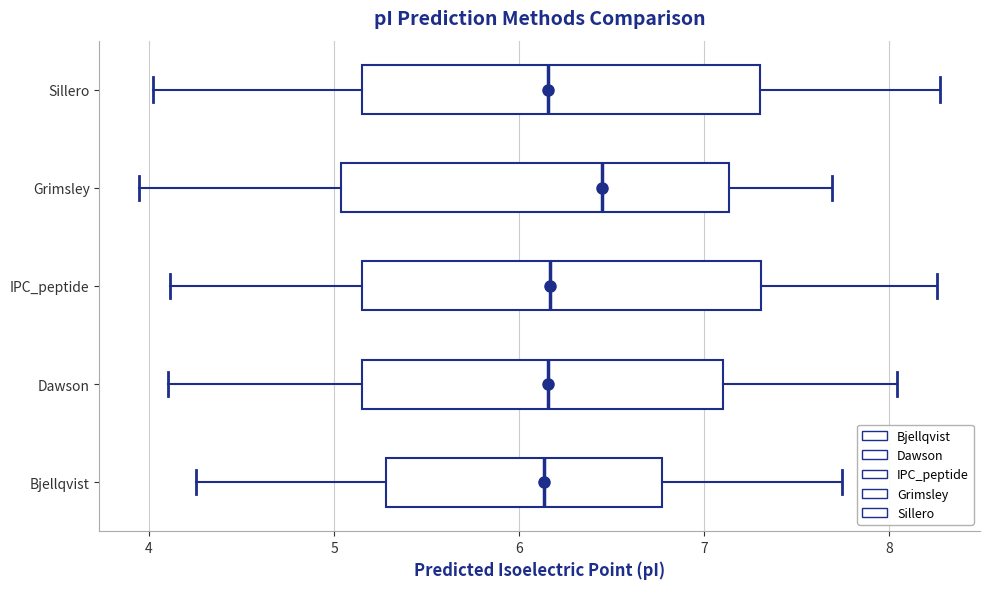

Where is the right edge of the box for IPC_peptide on the x-axis? The values are not printed on the chart, so give them approximately, as read against the axis.

7.3